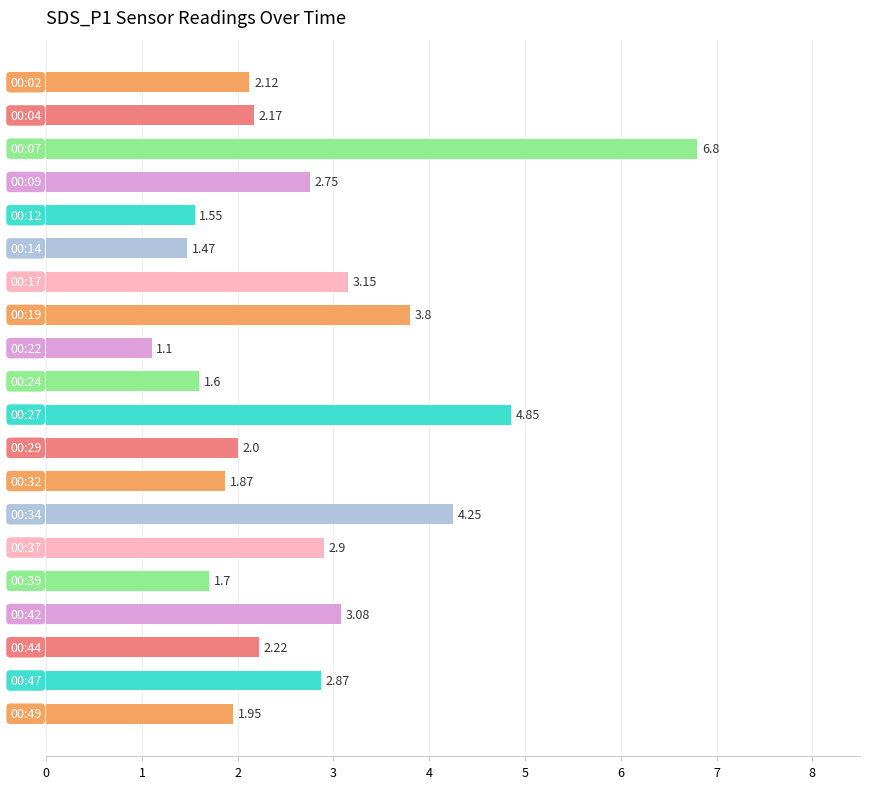

What is the average value?

2.7